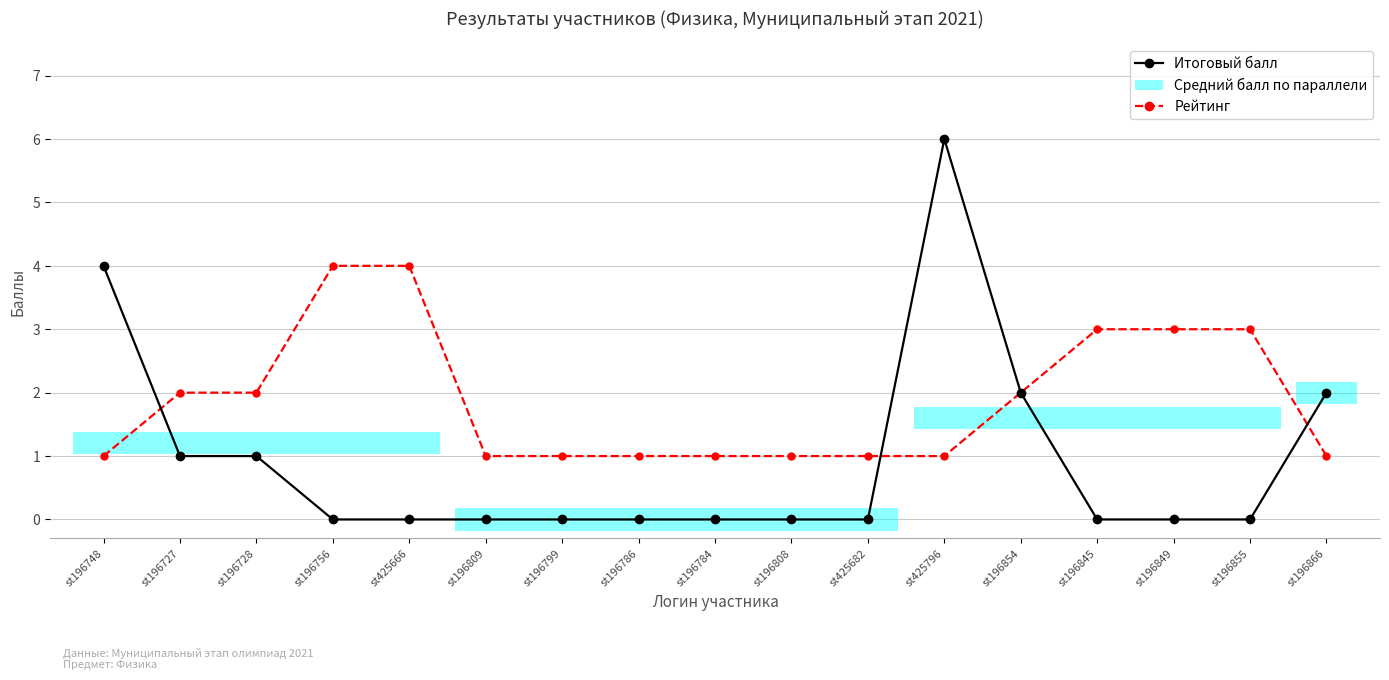

At which category is the sum across all series the highest?

st425796